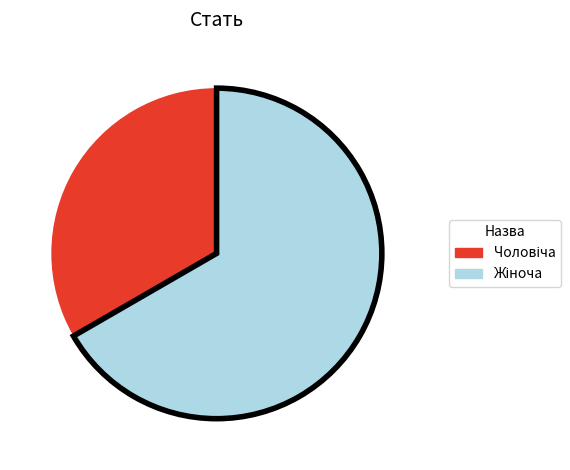

Does any single category account for the majority?

Yes